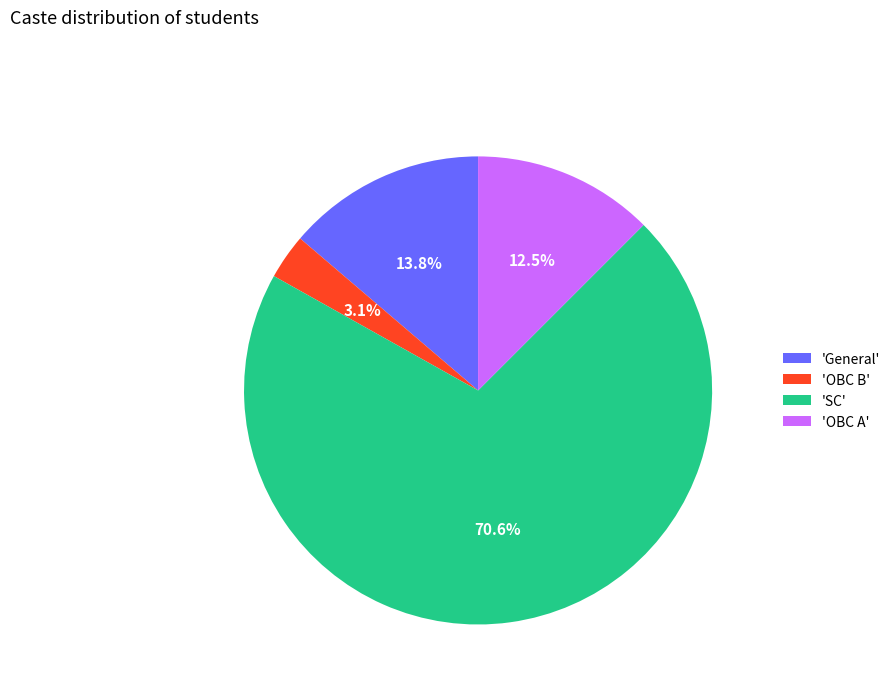

What is the total percentage of 'General' and 'OBC B'?

16.9%